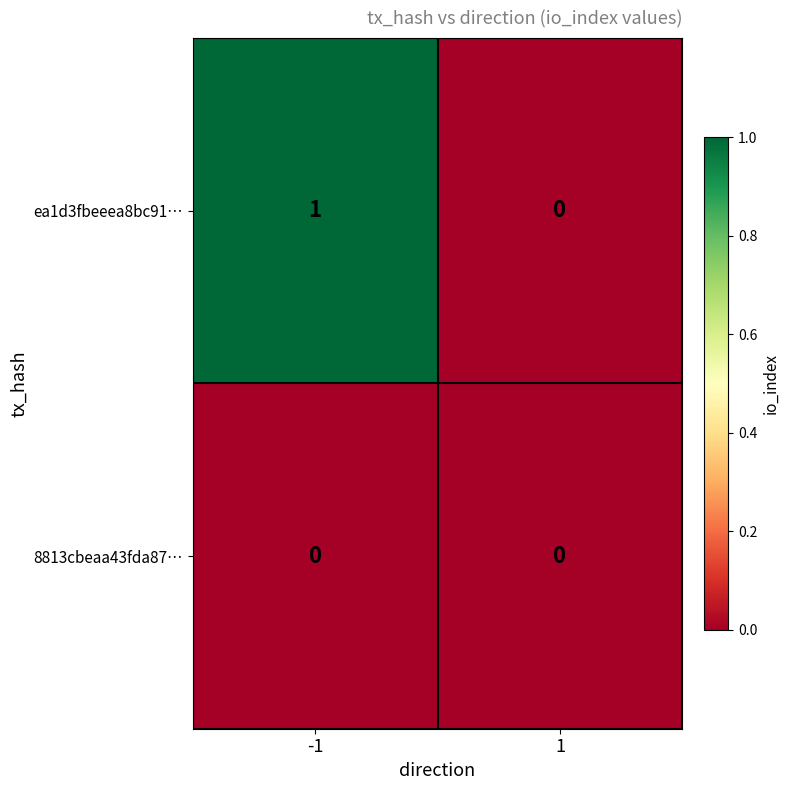

Between -1 and 1, which series saw the biggest shift?

ea1d3fbeeea8bc91…